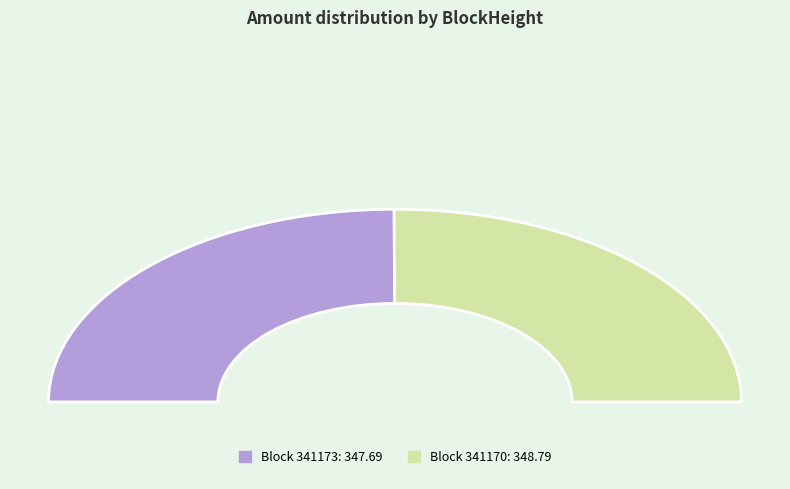

Which category accounts for the majority?

341170